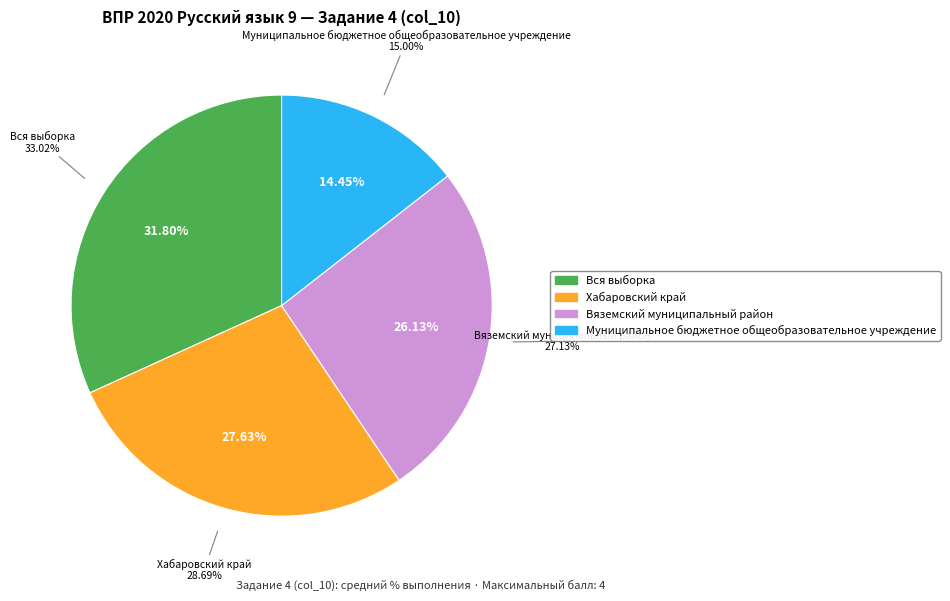

What is the change in value from Вяземский муниципальный район to Муниципальное бюджетное общеобразовательное учреждение?

-12.1